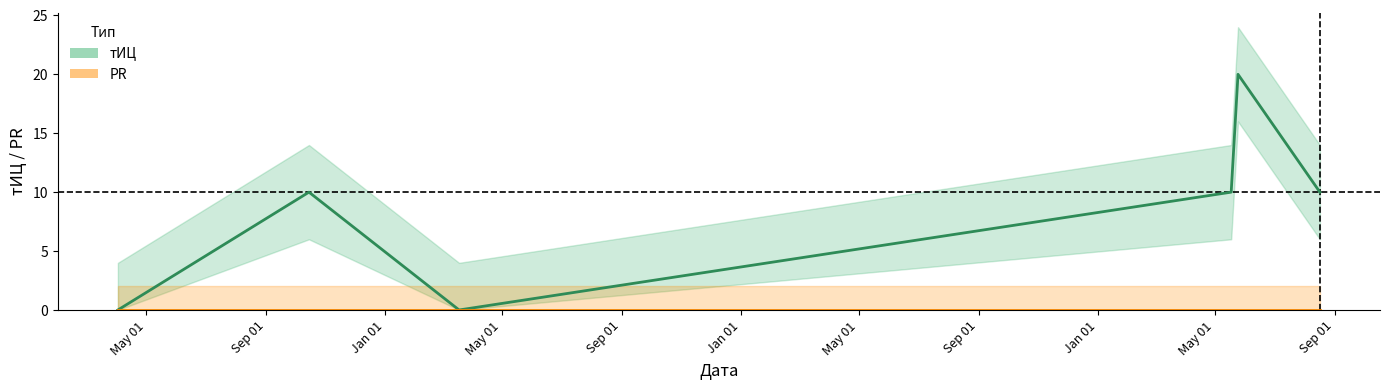

What is the total value across all series at Sep 01?

10